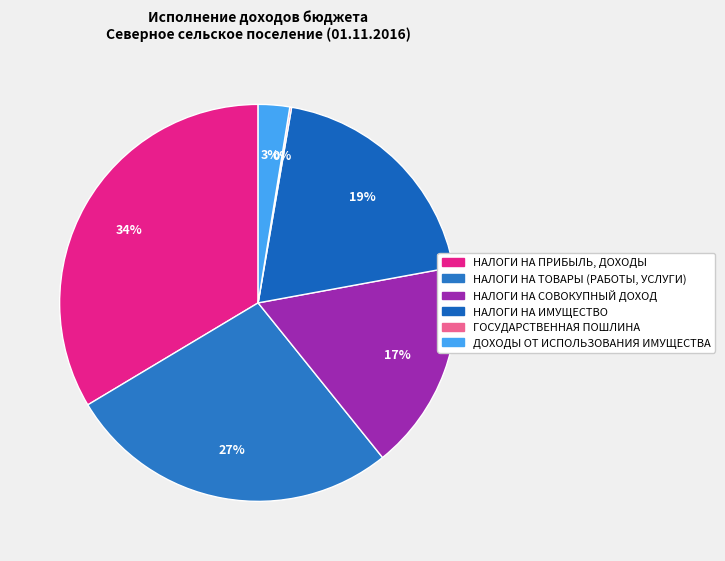

To the nearest percent, what percentage of the pie is НАЛОГИ НА СОВОКУПНЫЙ ДОХОД?

17%